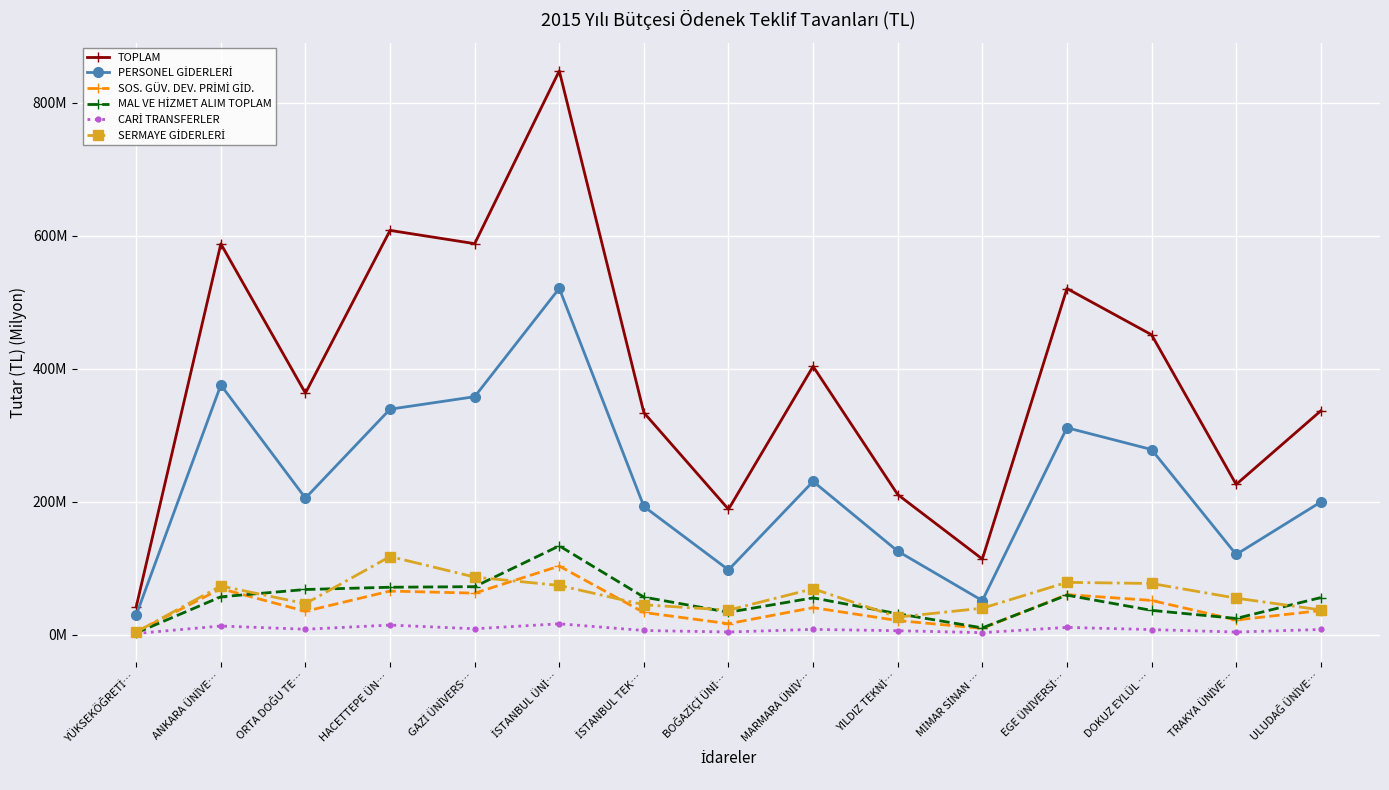

Reading left to right, what are all the values shown in this chart?

TOPLAM: 42.0	587.9	363.4	608.1	588.2	848.1	333.9	188.6	403.6	210.7	113.8	520.6	451.2	226.0	336.7
PERSONEL GİDERLERİ: 29.6	375.5	205.4	339.2	358.0	520.9	192.8	97.5	230.5	125.6	51.2	311.3	278.5	120.6	199.6
SOS. GÜV. DEV. PRİMİ GİD.: 4.1	69.2	35.1	65.6	62.5	103.2	33.4	16.5	40.7	21.2	9.5	60.3	51.5	22.1	36.3
MAL VE HİZMET ALIM TOPLAM: 2.6	57.0	68.0	71.3	72.2	133.6	56.5	33.7	55.4	31.5	10.2	59.4	36.5	24.4	55.8
CARİ TRANSFERLER: 1.8	13.0	8.2	14.4	8.9	16.4	6.3	4.0	8.0	6.0	3.1	11.0	7.6	4.0	7.8
SERMAYE GİDERLERİ: 3.9	73.3	46.6	117.6	86.6	74.1	44.9	36.9	69.0	26.4	39.8	78.7	77.0	55.0	37.3